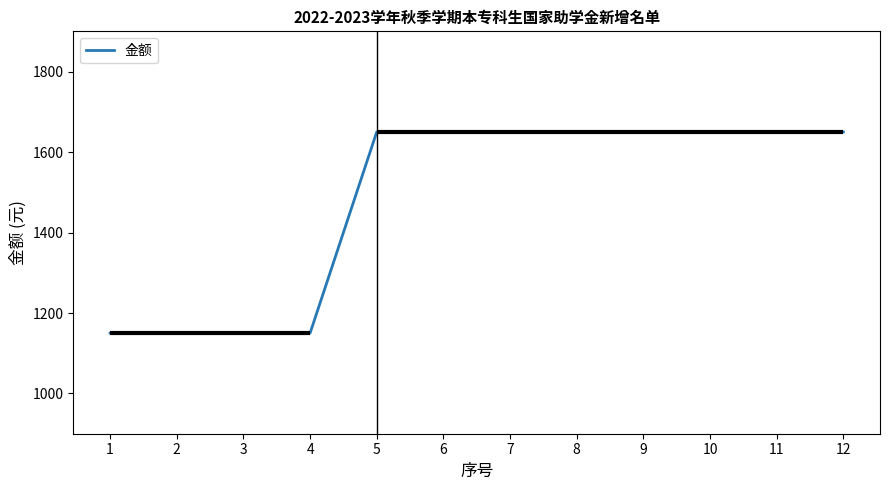

How many series are shown in this chart?

1